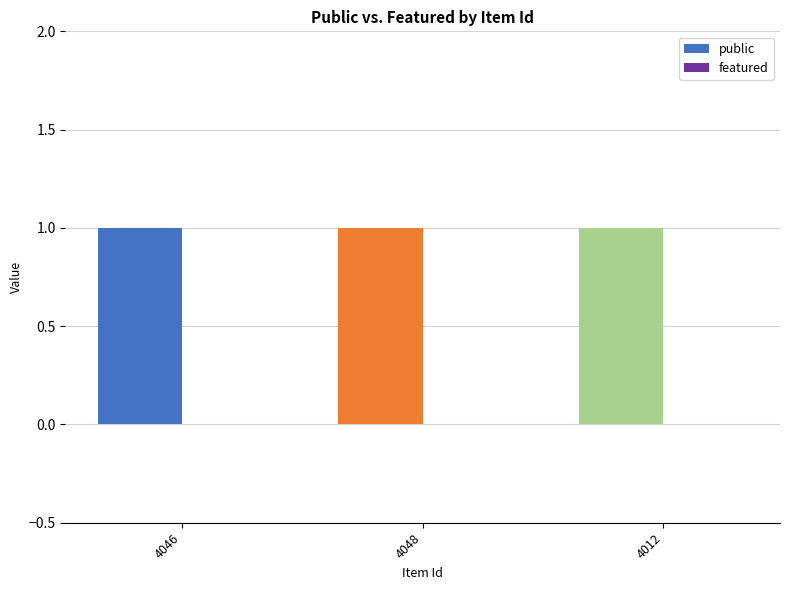

Which series has the largest total across all categories?

public